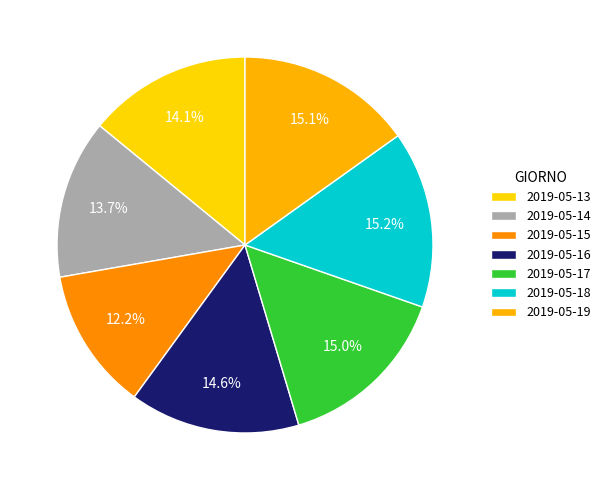

To the nearest percent, what percentage of the pie is 2019-05-17?

15%